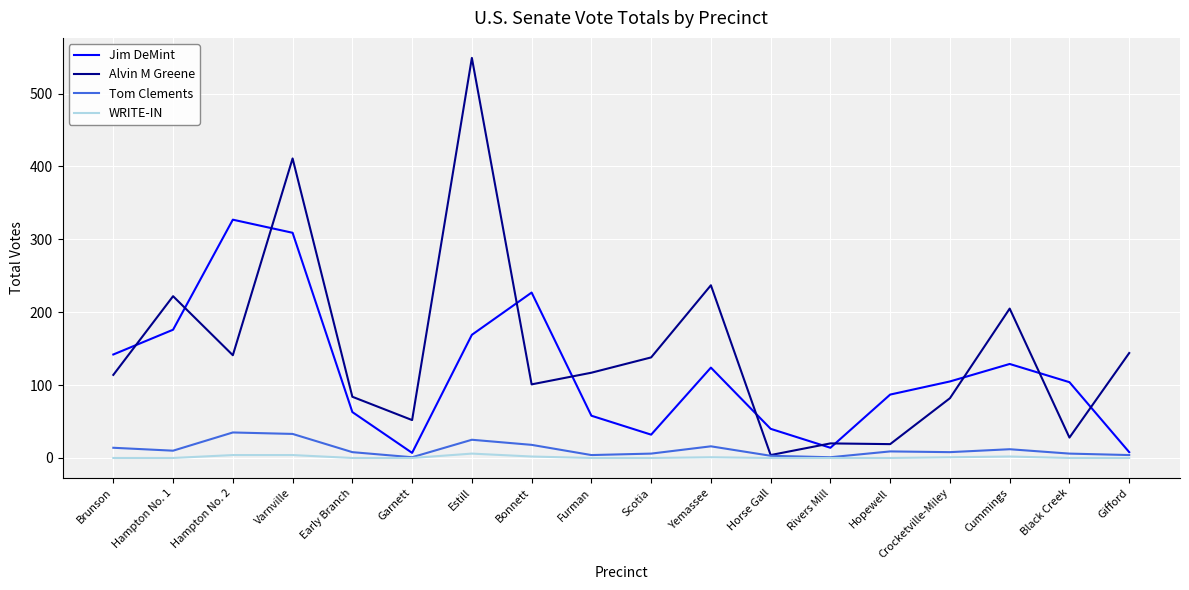

The Alvin M Greene series shows 204 at Furman. True or false?

False